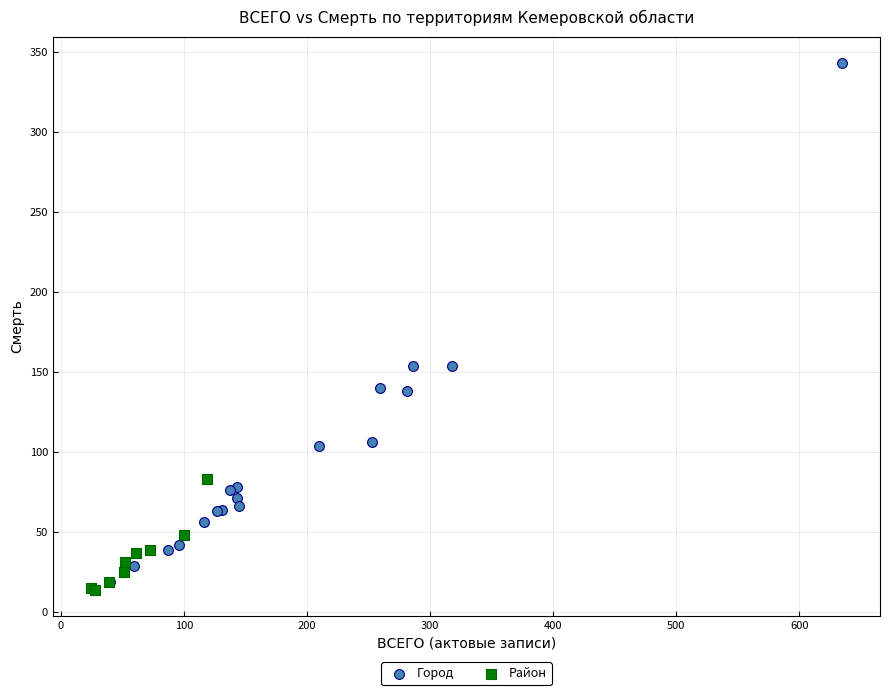

Which series has the largest Y range (max minus min)?

Город